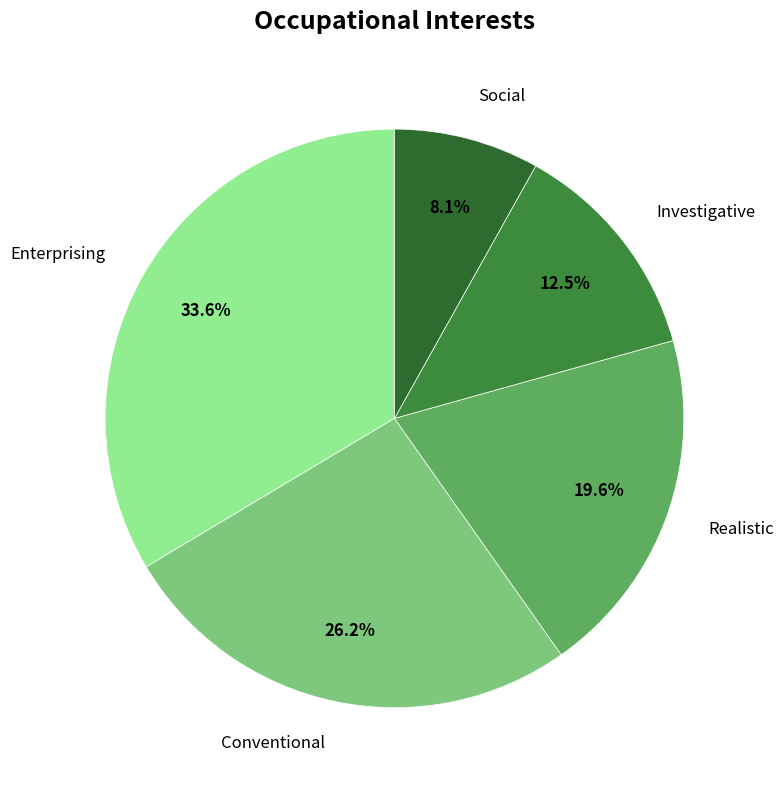

Count the number of slices in the pie.

5